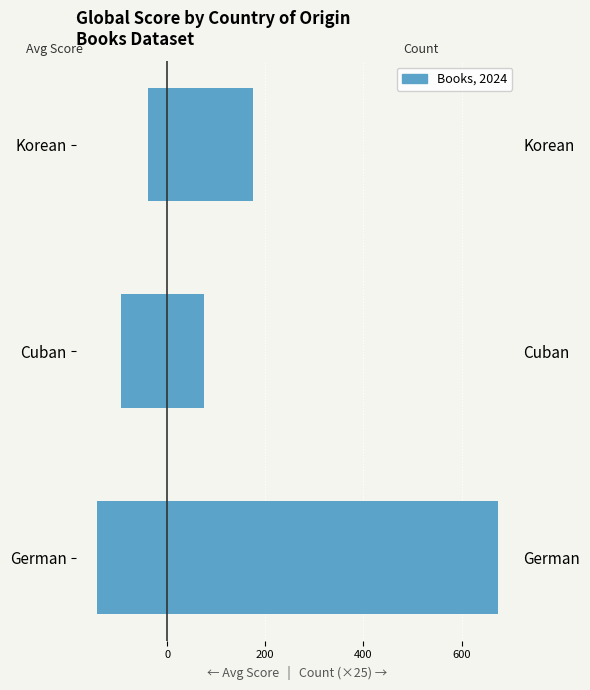

Count the number of categories in the chart.

3